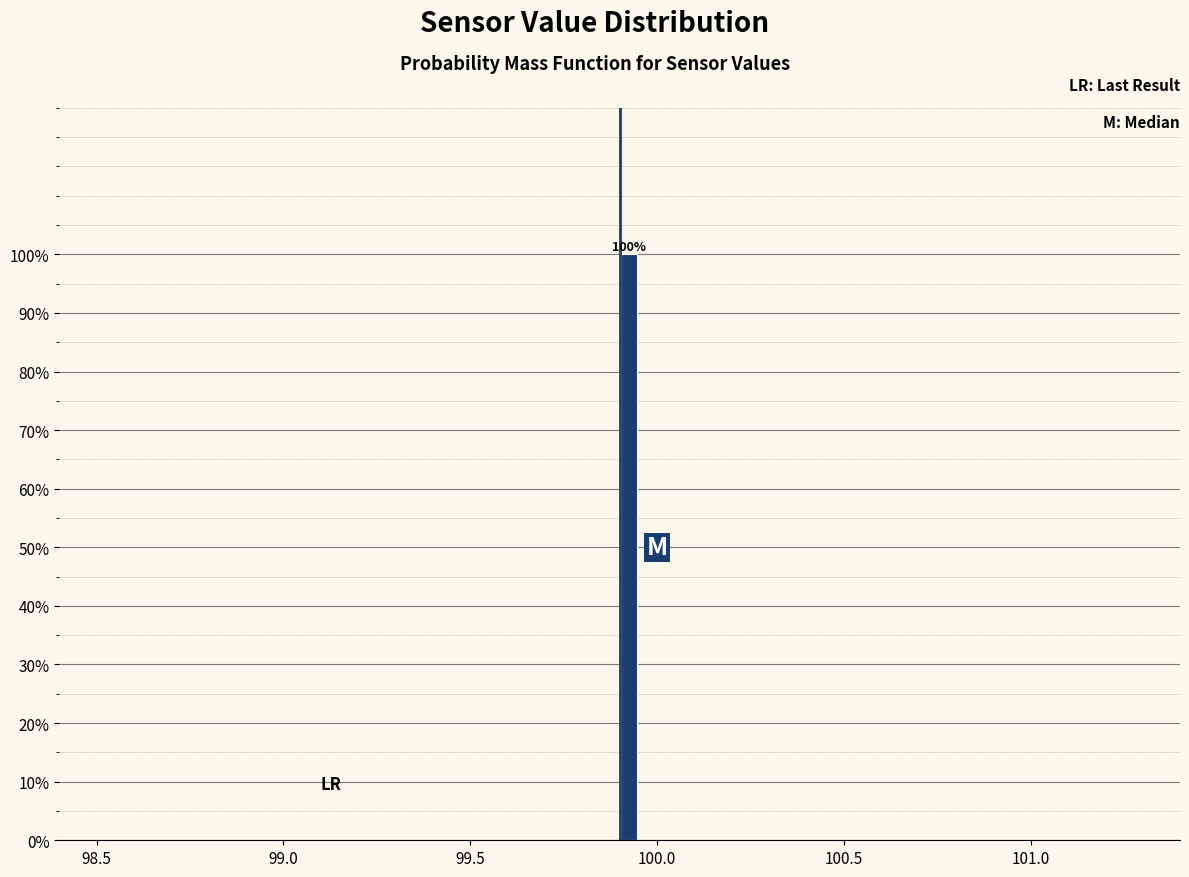

Read against the x-axis, roughly where is the centre of the tallest bar?

99.95